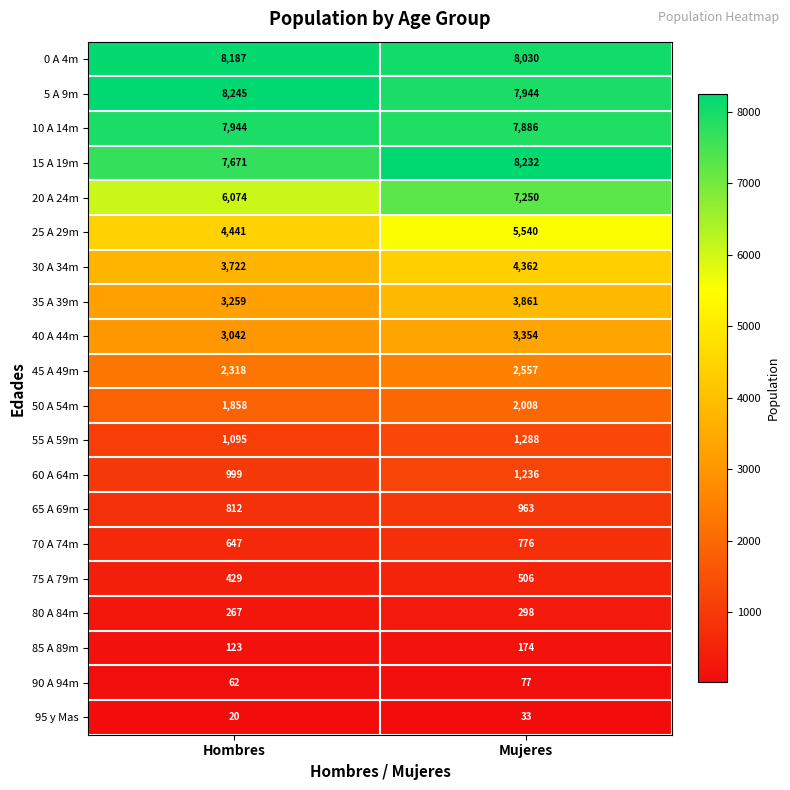

Read the 15 A 19m value at Mujeres, to the nearest 100.

8200